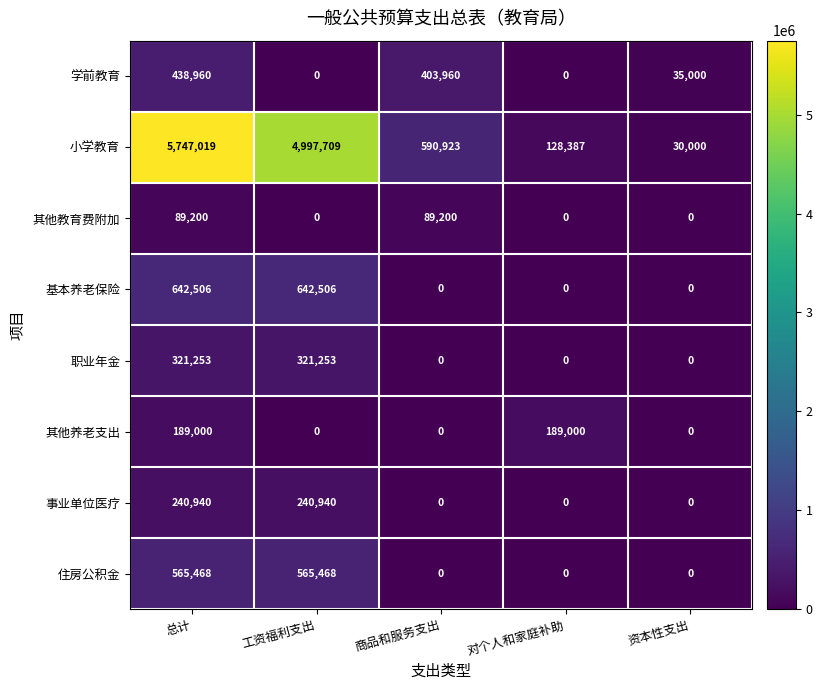

Rank the series by their maximum value, from highest to lowest.

小学教育, 基本养老保险, 住房公积金, 学前教育, 职业年金, 事业单位医疗, 其他养老支出, 其他教育费附加